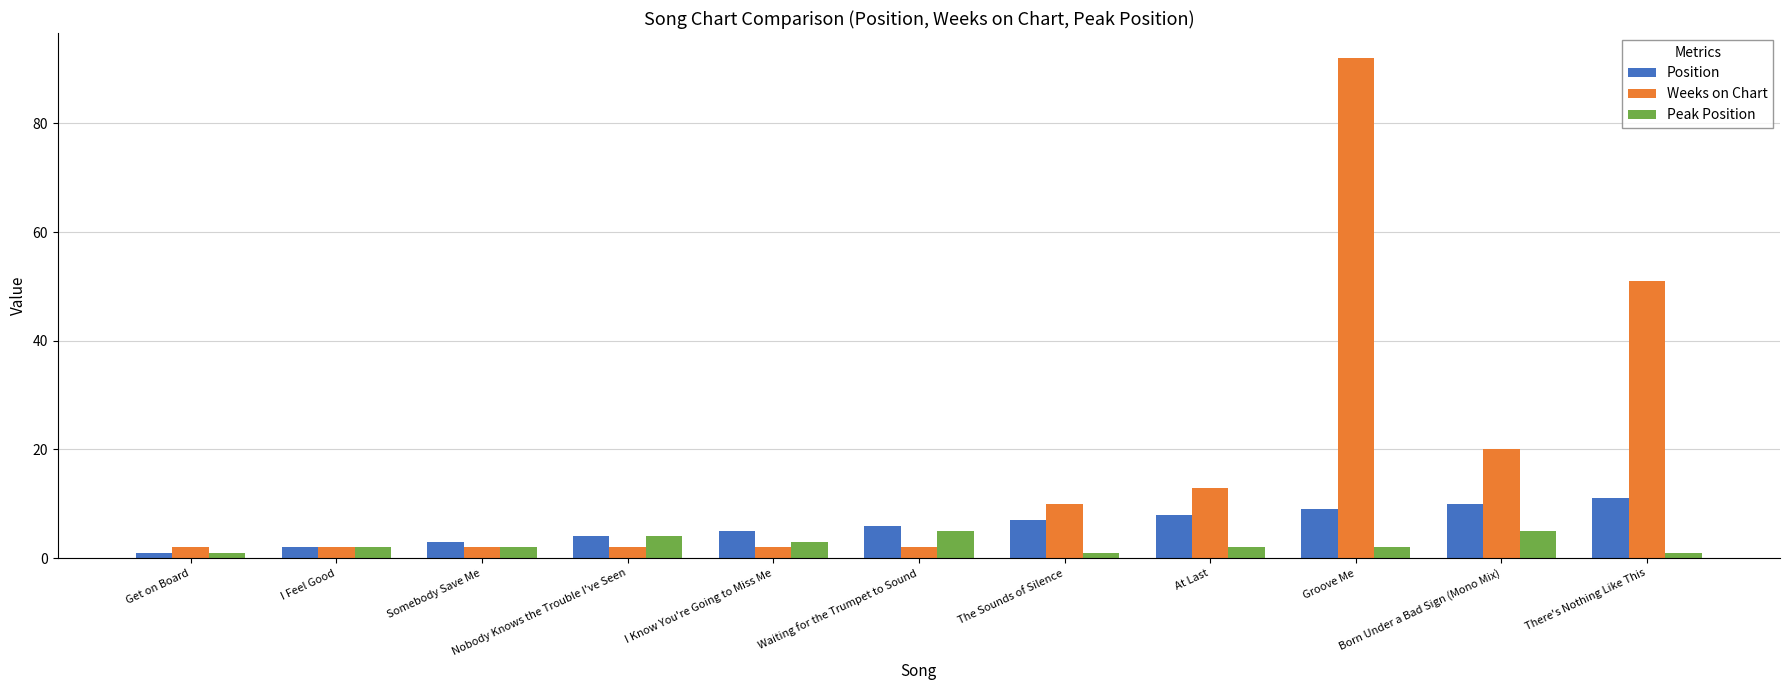

What is the label of the 2nd bar from the left?

I Feel Good